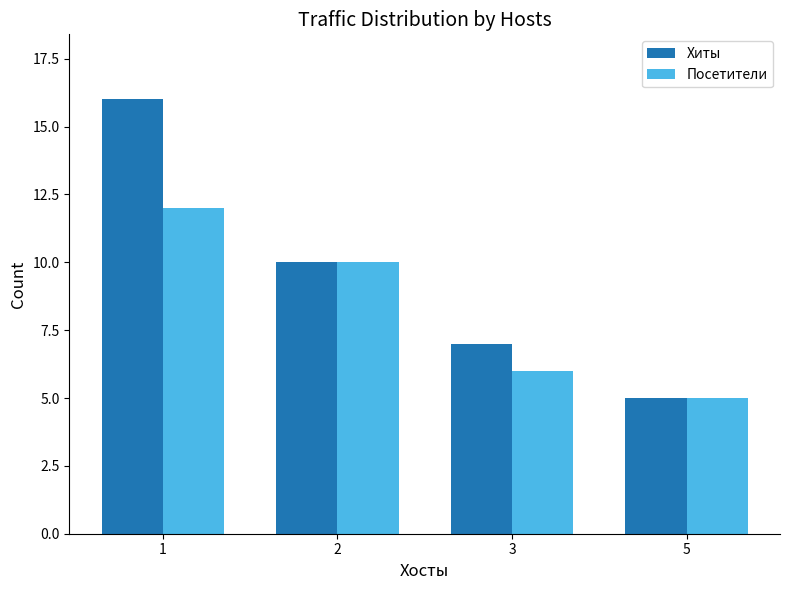

Where does the Хиты series first go above 10?

1